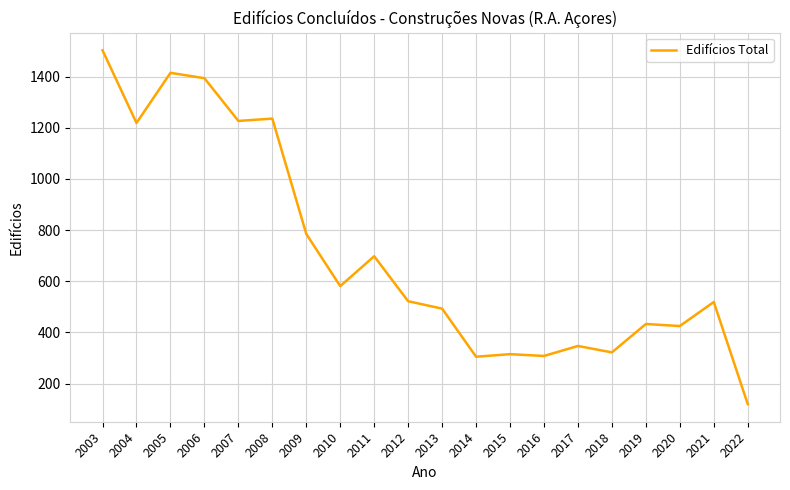

What is the difference between the maximum and minimum values?

1383